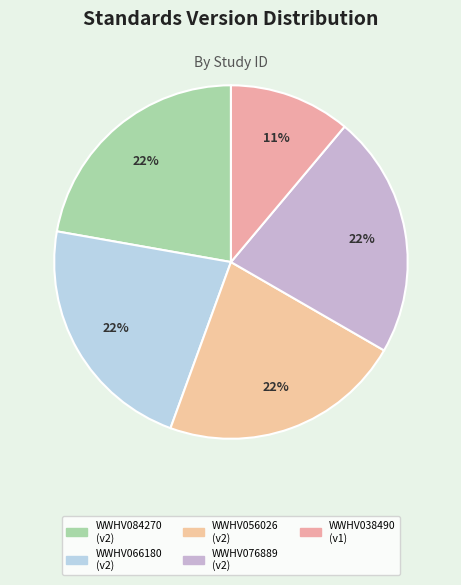

Is there any slice that represents more than half of the pie?

No